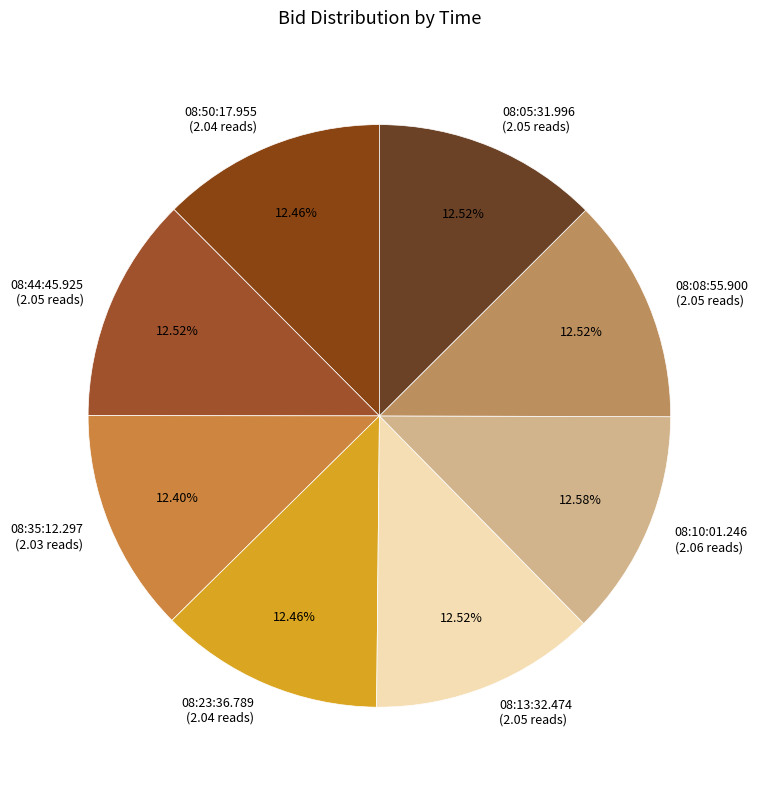

Is there a majority slice in this chart?

No